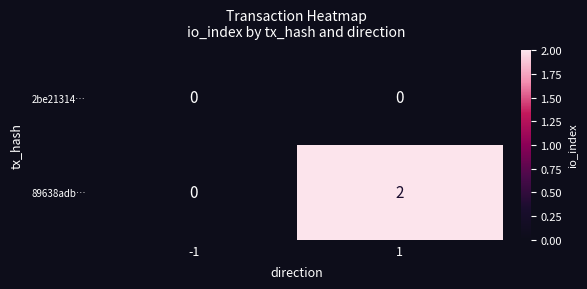

Reading left to right, extract all data points from this chart.

2be21314…: 0	0
89638adb…: 0	2